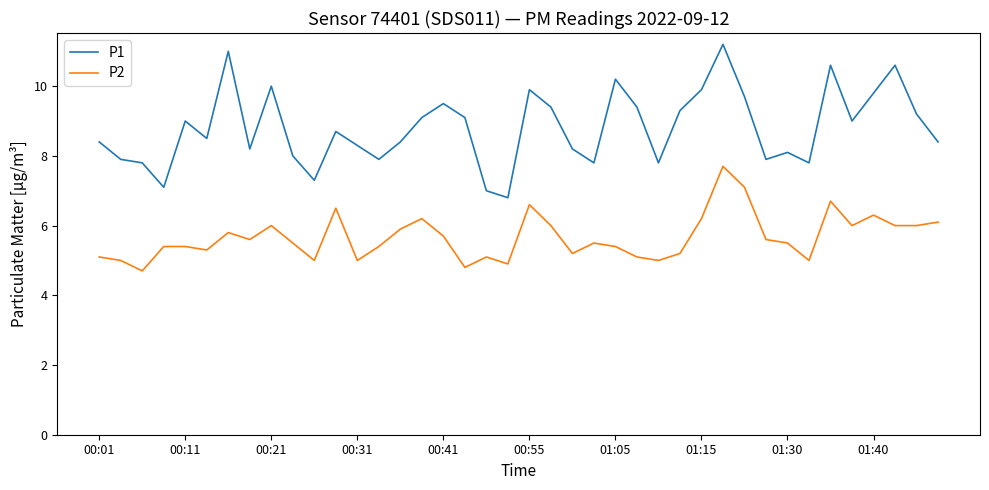

True or false: P1 and P2 intersect in this chart.

False